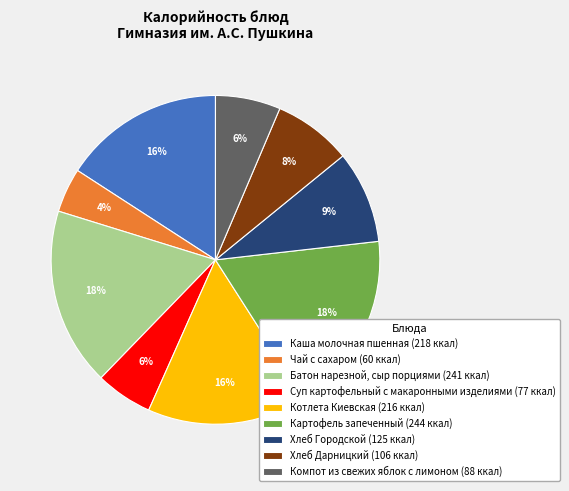

Between Каша молочная пшенная and Суп картофельный с макаронными изделиями, which is larger?

Каша молочная пшенная